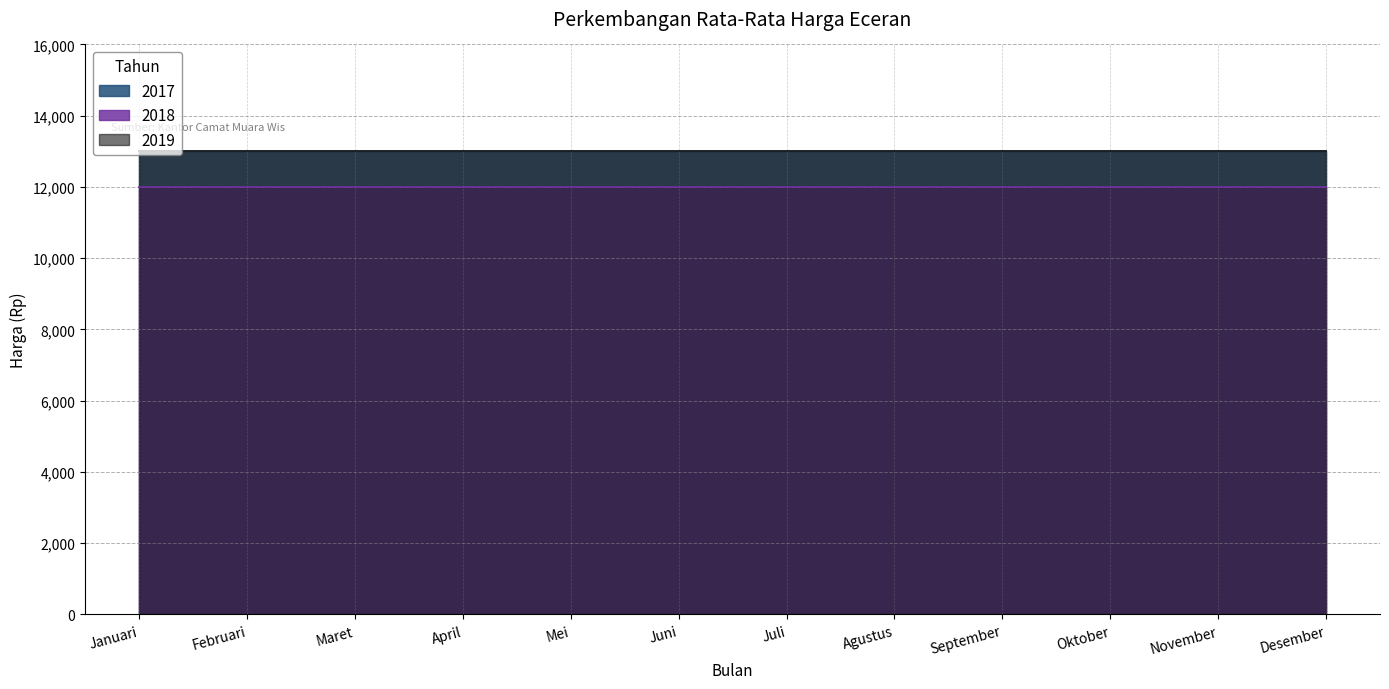

What is the highest value of the 2017 series?

13000